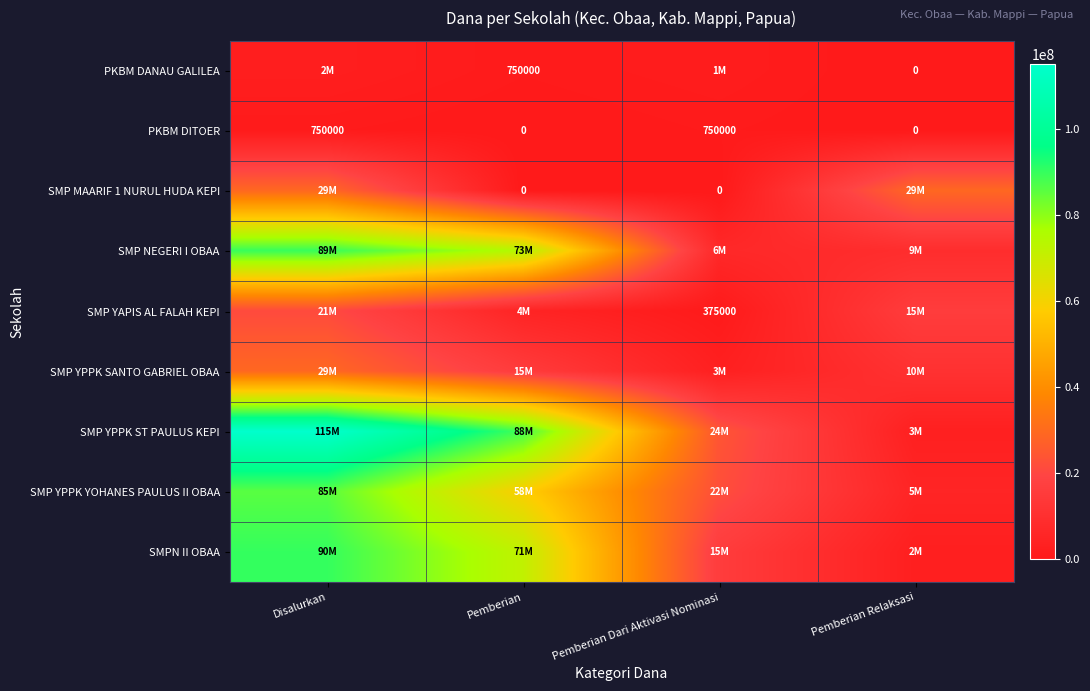

What is the difference between the maximum and minimum values in the PKBM DITOER series?

750000